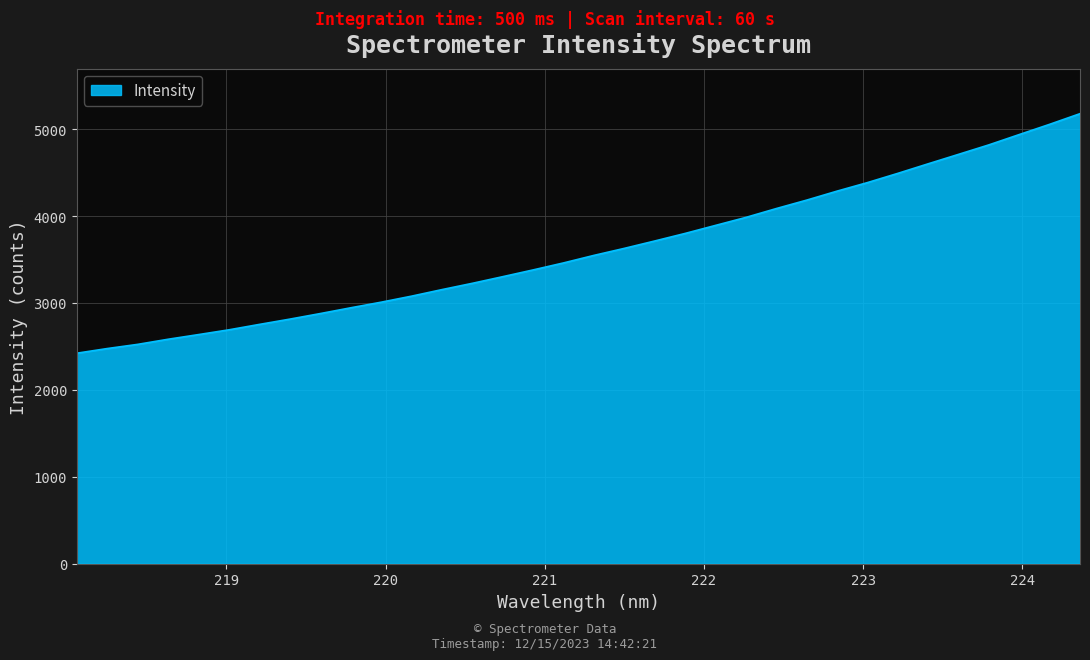

What is the difference between the maximum and minimum values?

2756.4